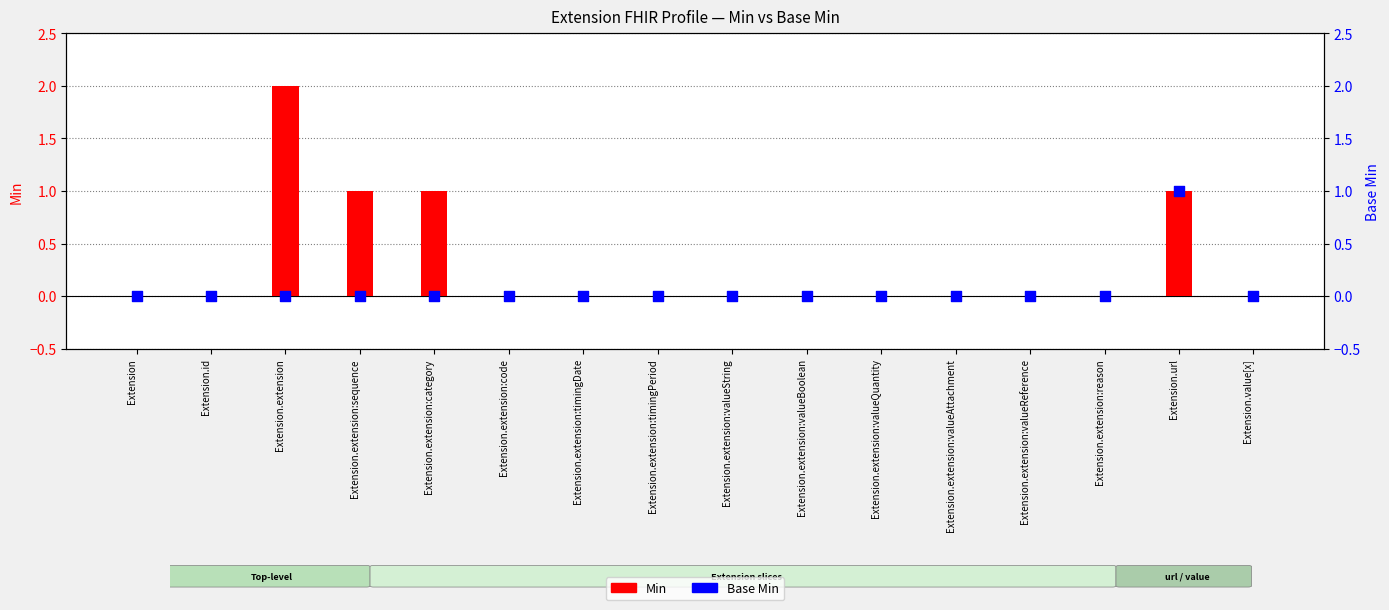

What are all the series names shown in the legend?

Min, Base Min